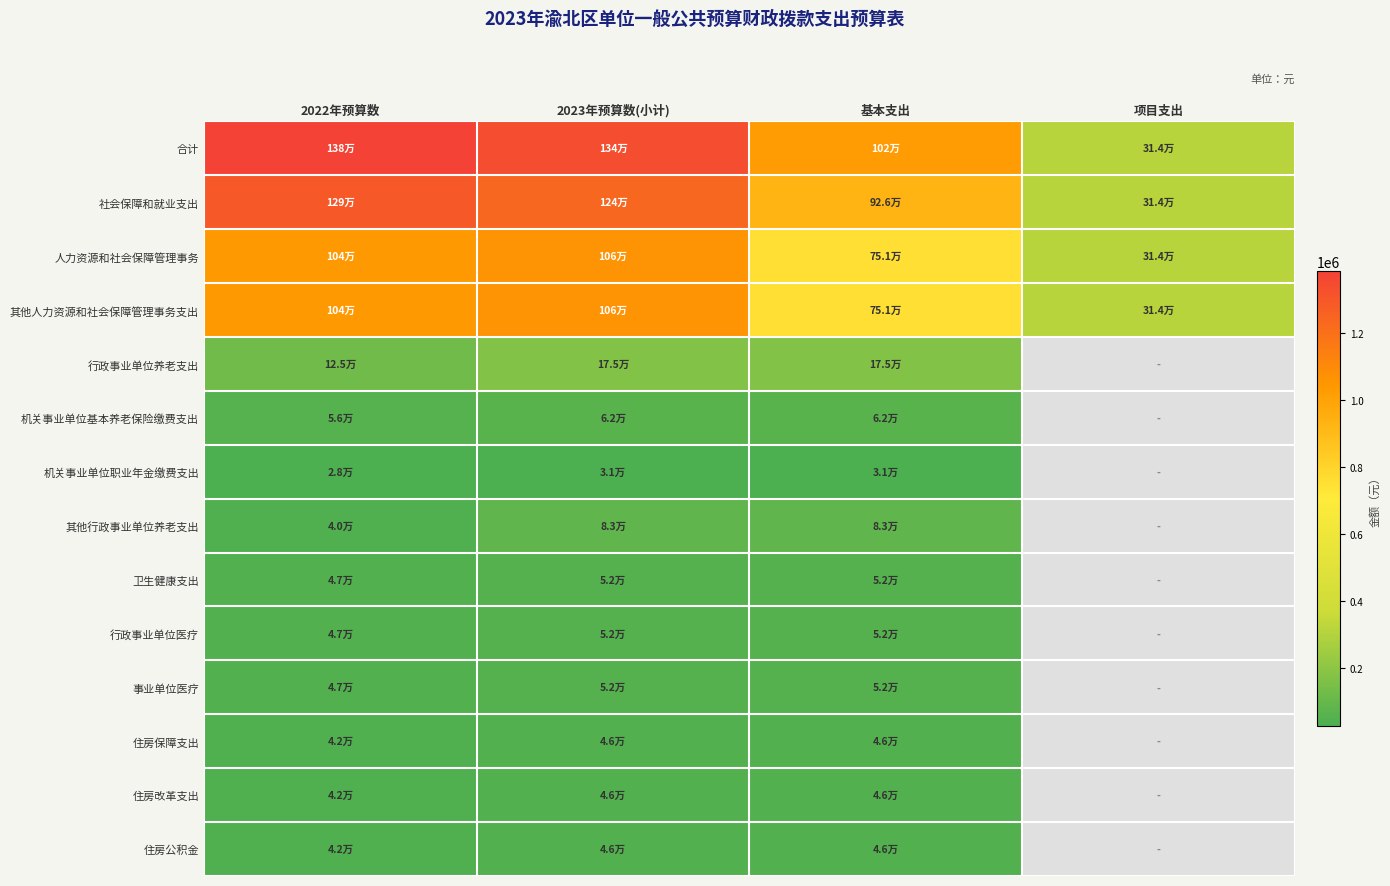

The value of 人力资源和社会保障管理事务 at 2023年预算数(小计) is 1064859.9. True or false?

True